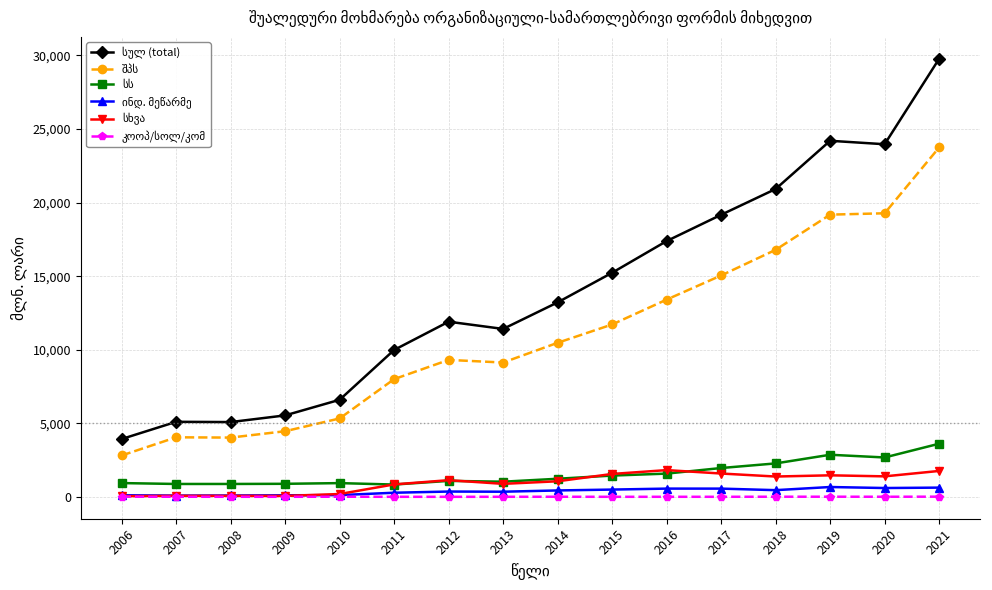

Which category has the highest value across all series?

2021